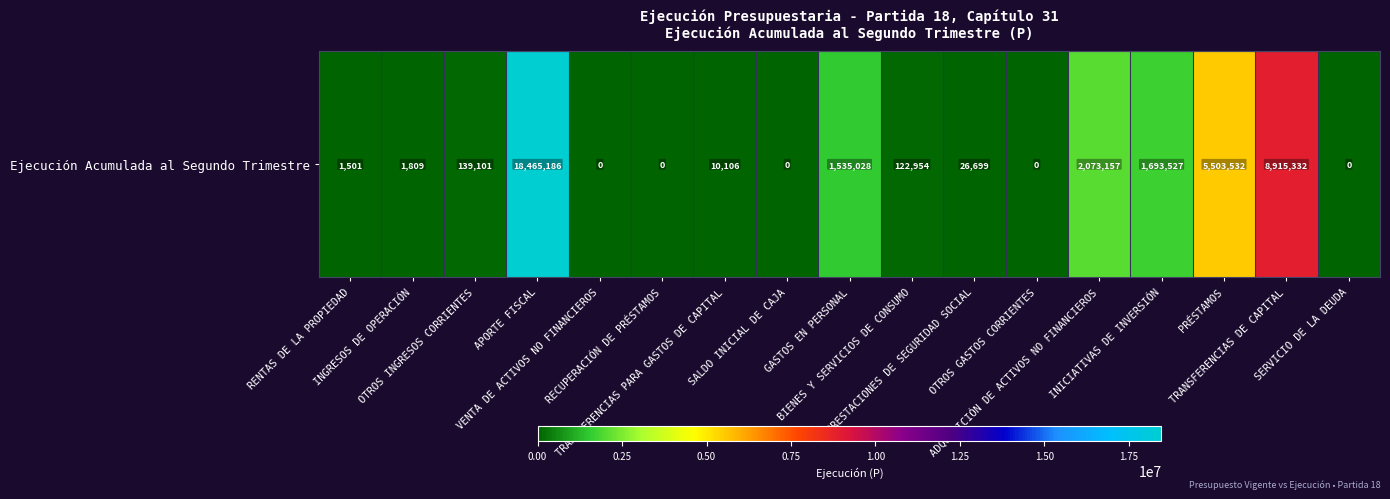

The chart shows a value of 2084234 at GASTOS EN PERSONAL. True or false?

False